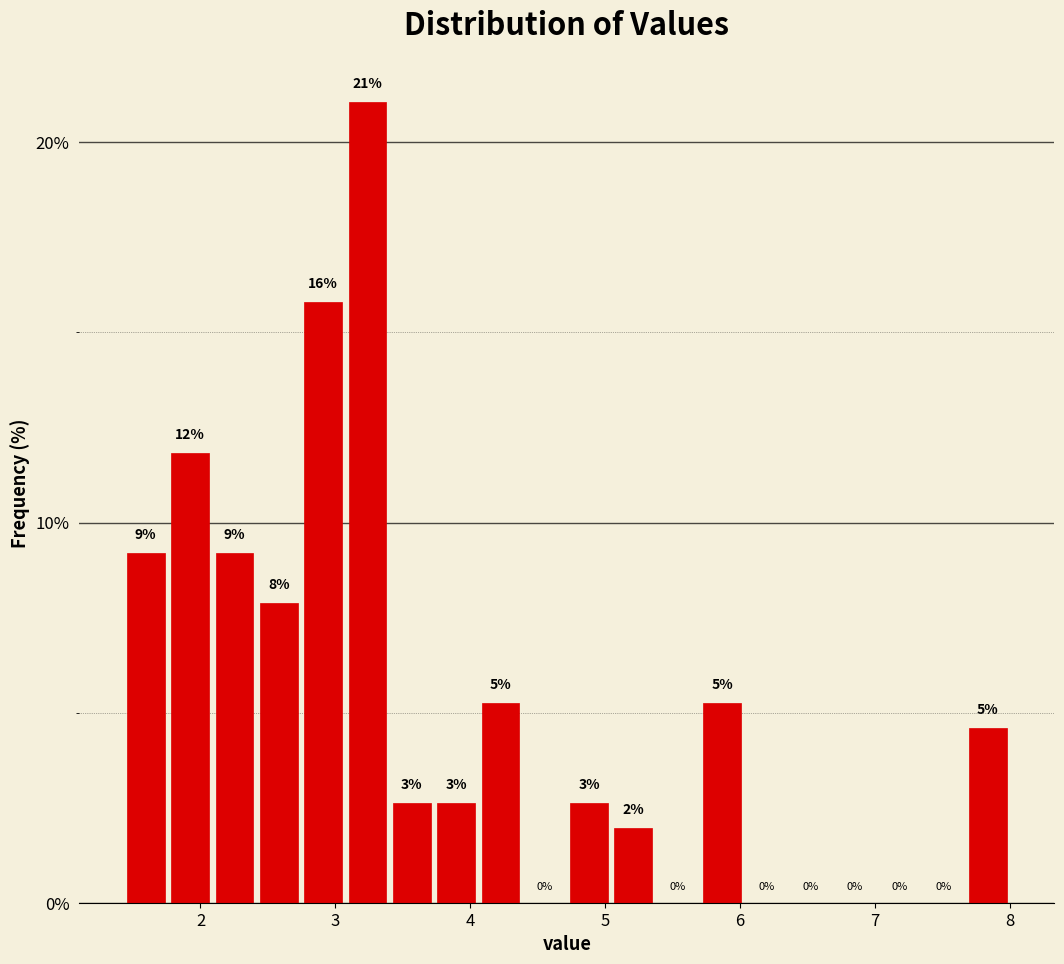

Around what value on the x-axis is the tallest bar? Give the approximate position of its centre, as read against the axis.

3.2